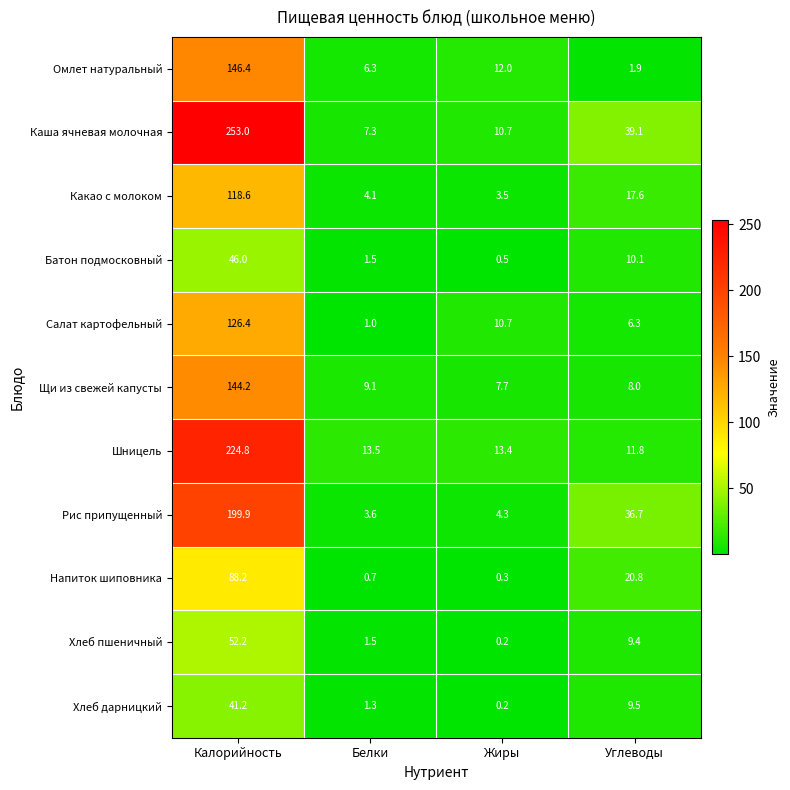

What is the sum of all Каша ячневая молочная values?

310.1